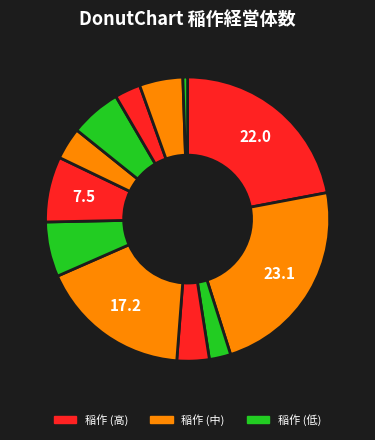

Count the number of slices in the pie.

12